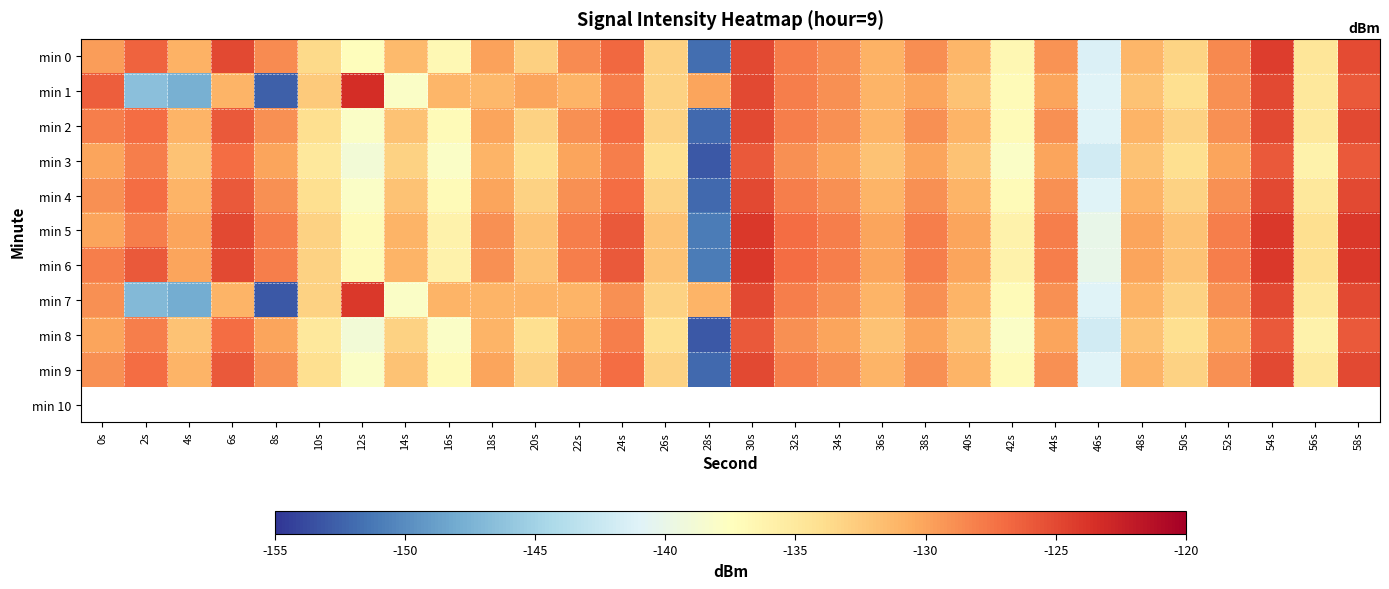

How many data points does each series have?

30